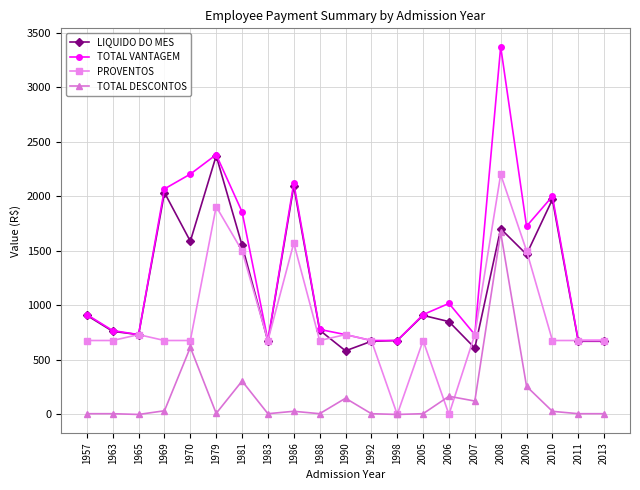

What are all the series names shown in the legend?

LIQUIDO DO MES, TOTAL VANTAGEM, PROVENTOS, TOTAL DESCONTOS